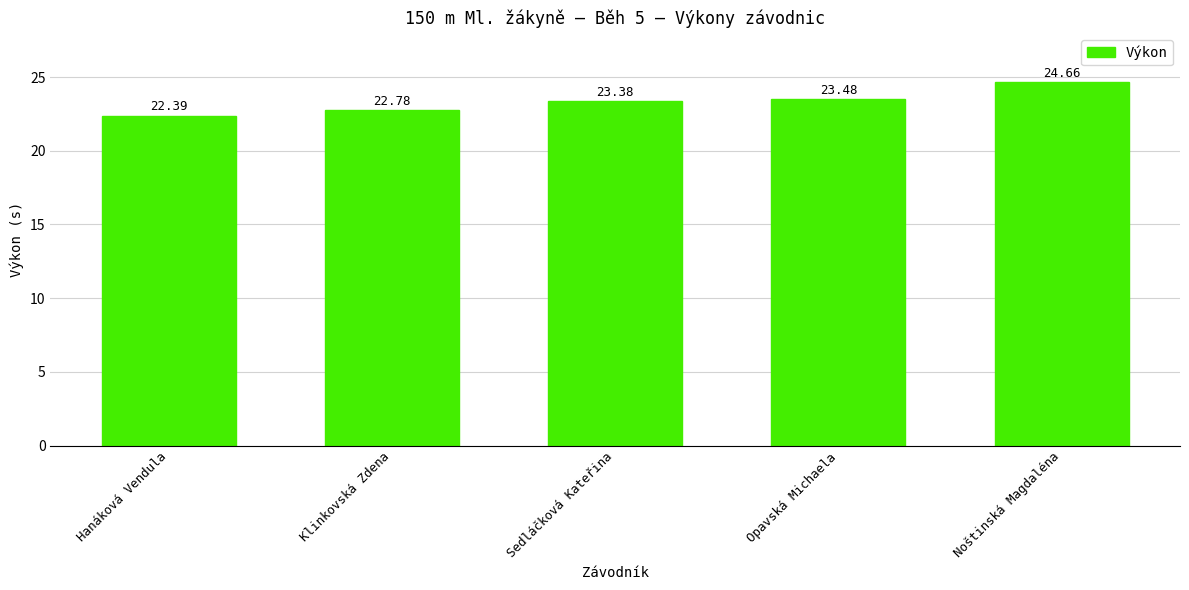

How many distinct data groups are displayed?

1